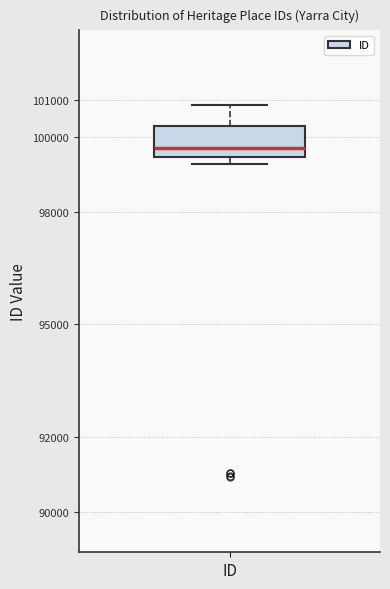

Where does the upper whisker of the box for ID end on the y-axis? The values are not printed on the chart, so give them approximately, as read against the axis.

100800